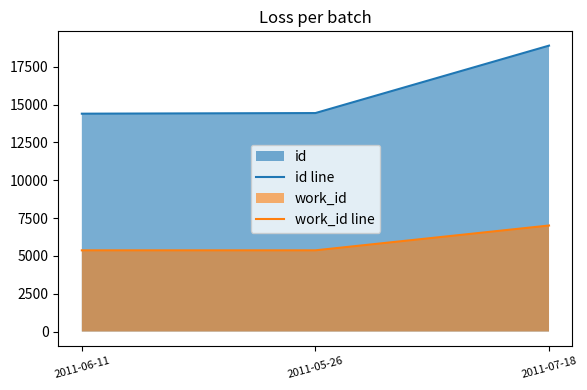

The work_id line series shows 7006 at 2011-07-18. True or false?

True